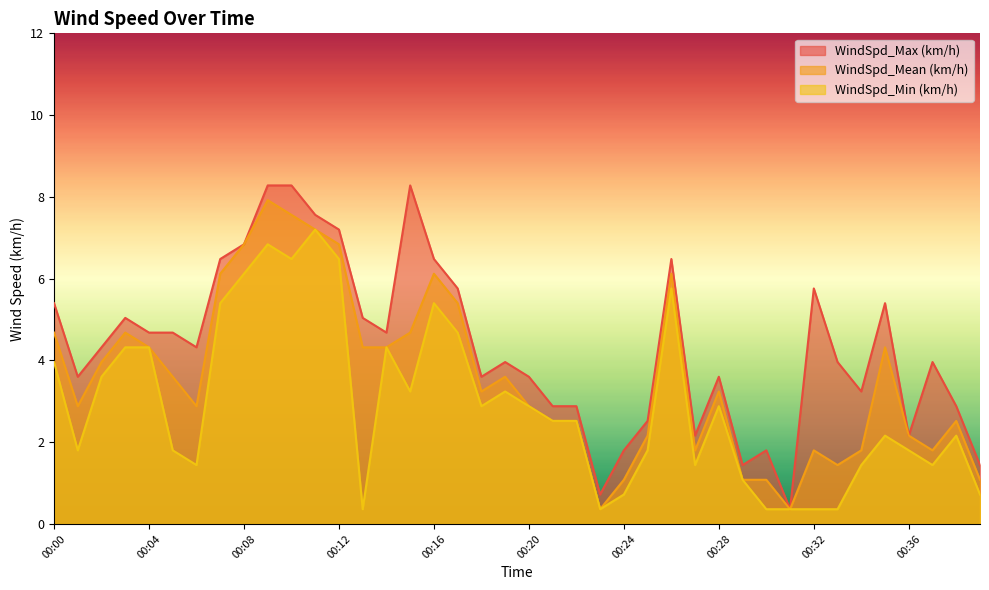

What is the difference between the WindSpd_Max (km/h) values at 00:21 and 00:11?

4.7